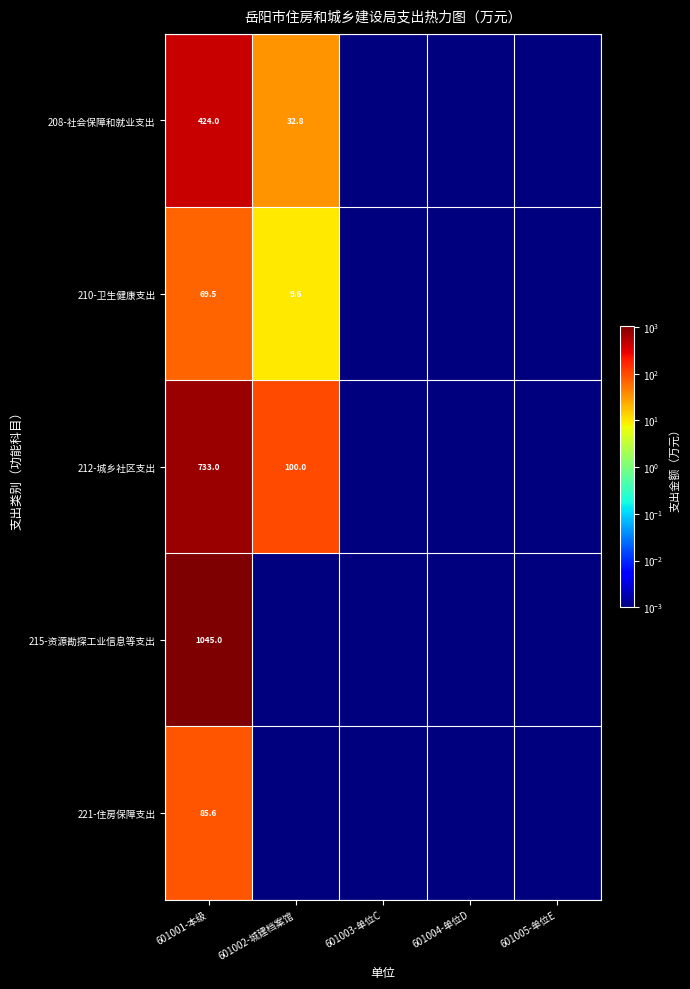

What is the difference between the maximum and minimum values in the 210-卫生健康支出 series?

69.5